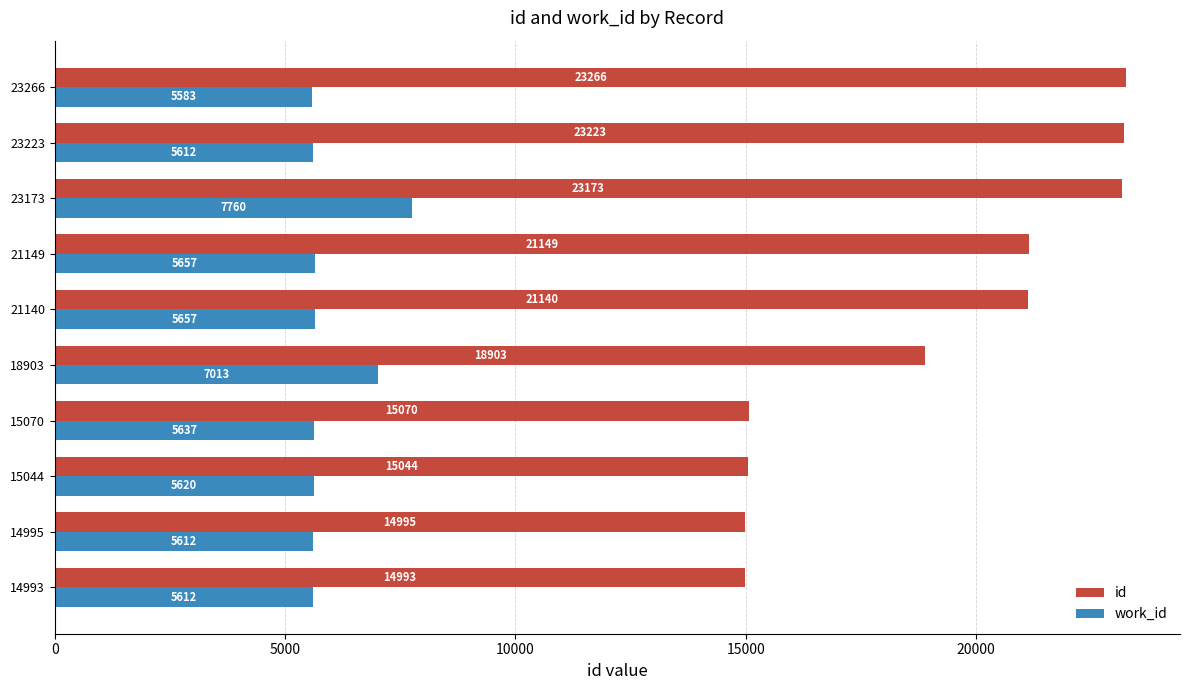

Rank the series by their maximum value, from lowest to highest.

work_id, id